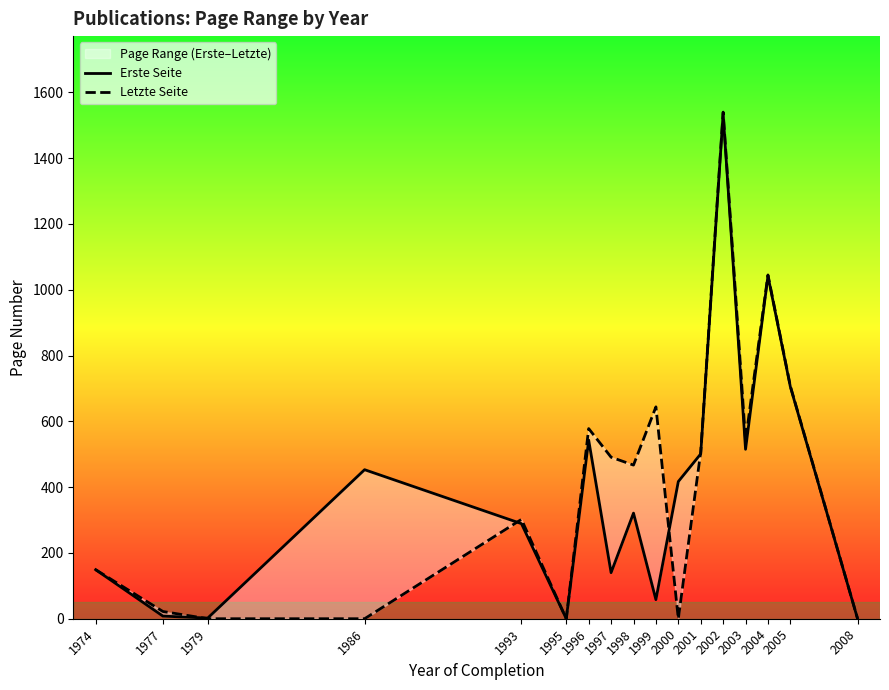

At how many categories does at least one series exceed 244?

12